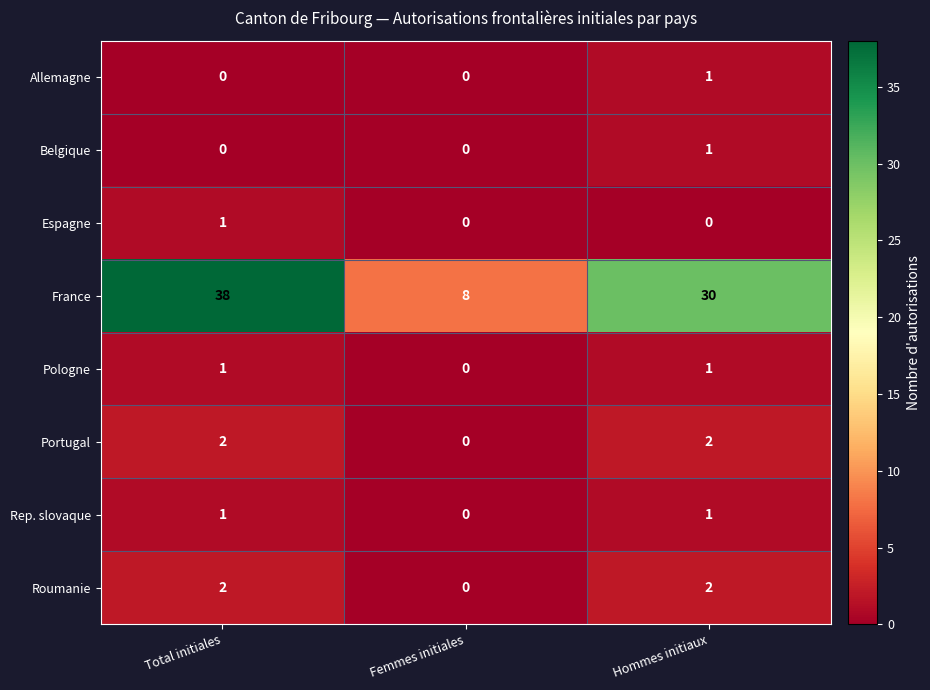

Which series has the widest spread of values?

France